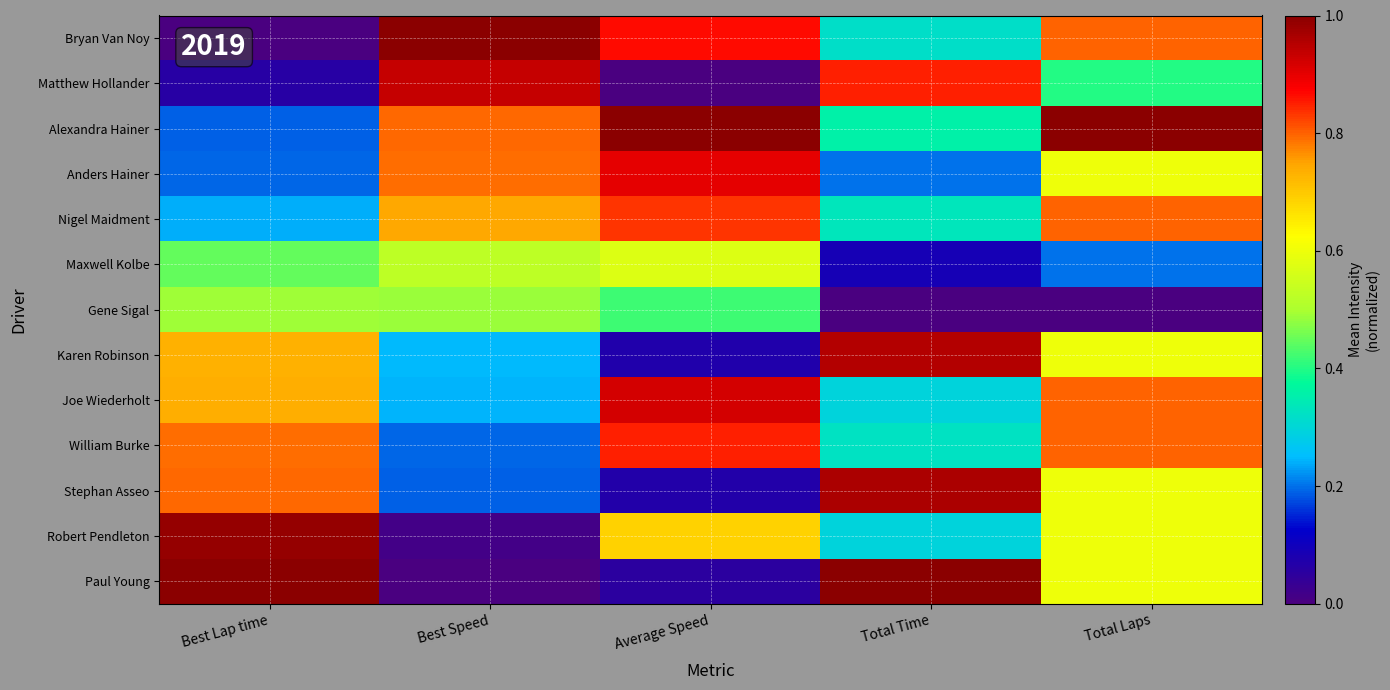

Which series has the largest total across all categories?

Alexandra Hainer